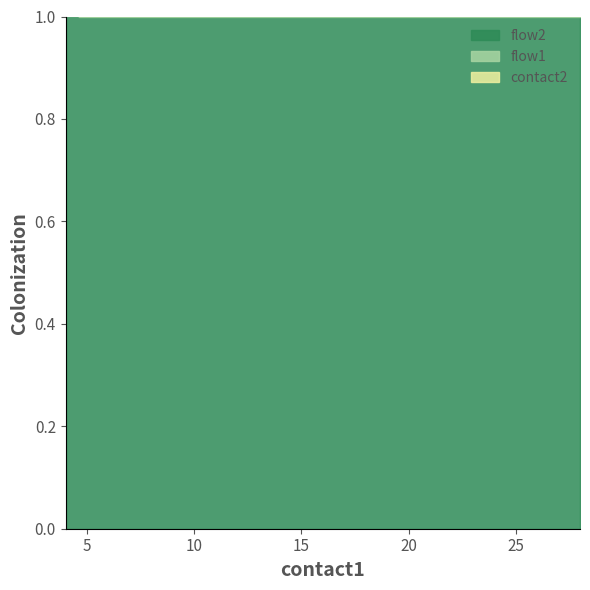

True or false: flow1 and contact2 intersect in this chart.

False